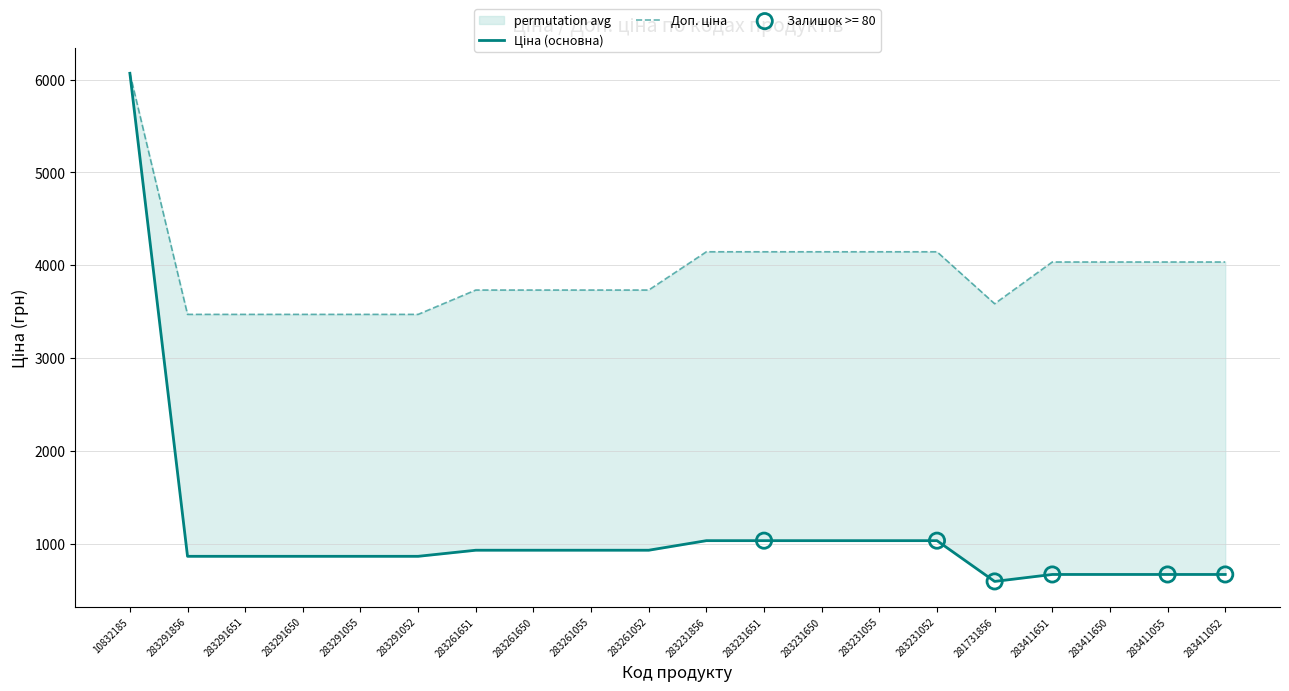

Which series has the widest spread of Y values?

Ціна (основна)